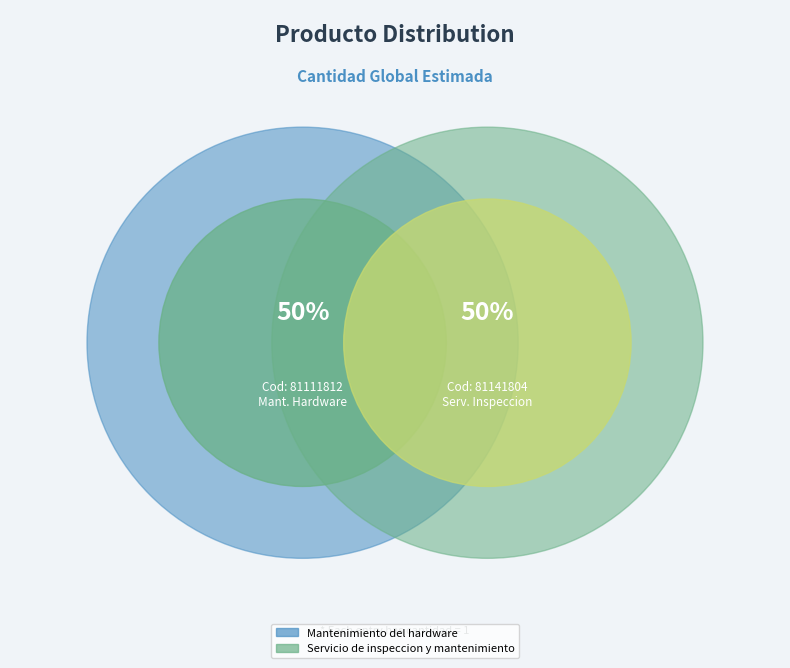

The Servicio de inspeccion y mantenimiento slice represents 50% of the pie. True or false?

True